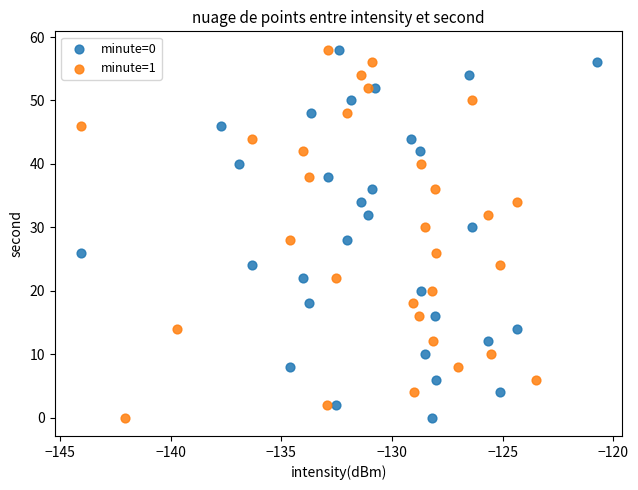

What are all the series names shown in the legend?

minute=0, minute=1